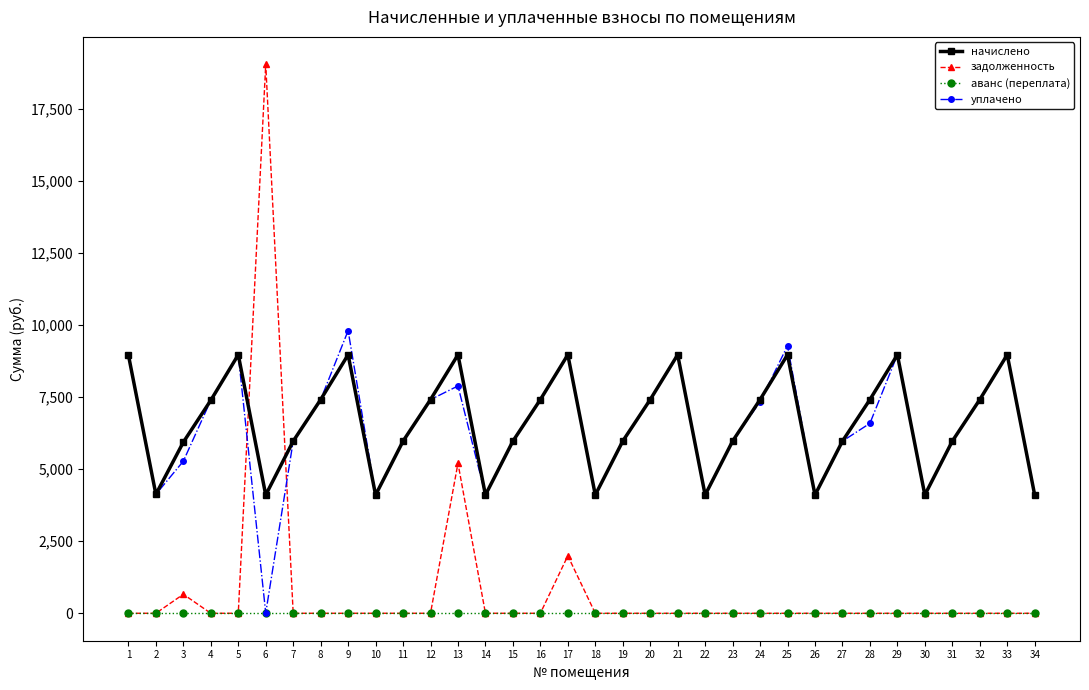

What is the difference between the maximum and minimum values in the уплачено series?

9790.8